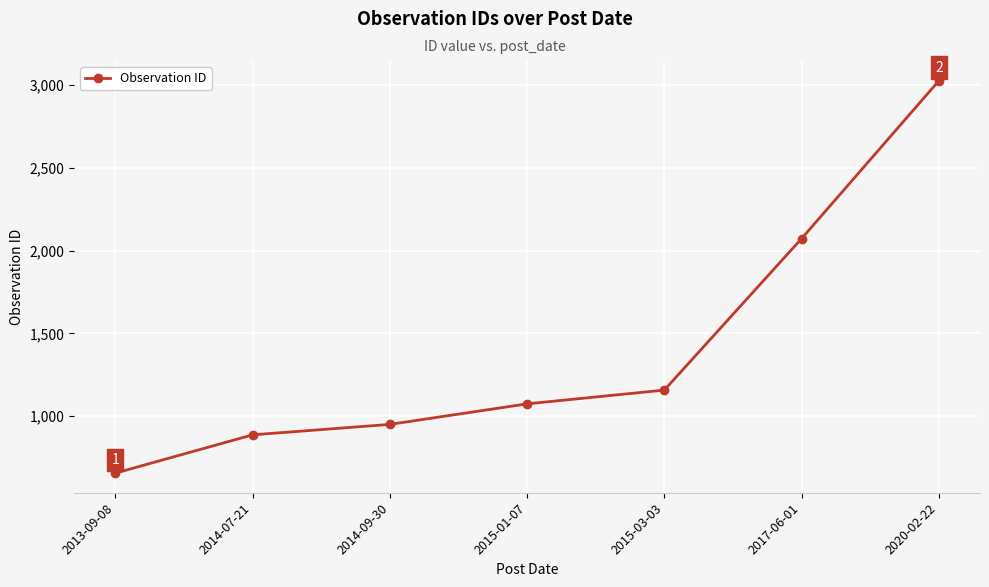

True or false: there are more than 0 points higher than both neighbors.

False